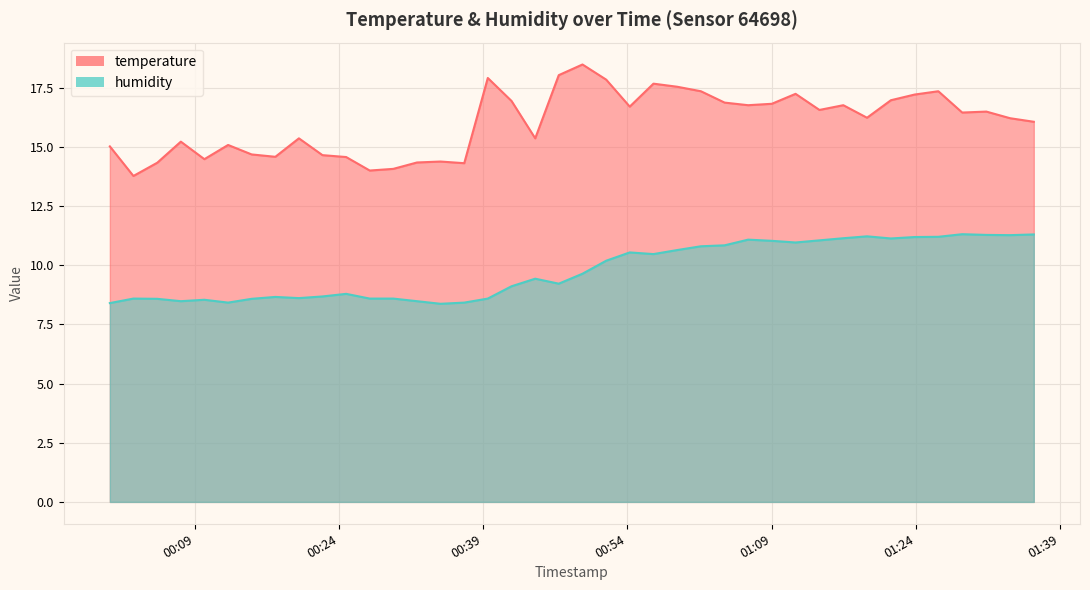

How many lines are shown in the chart?

2